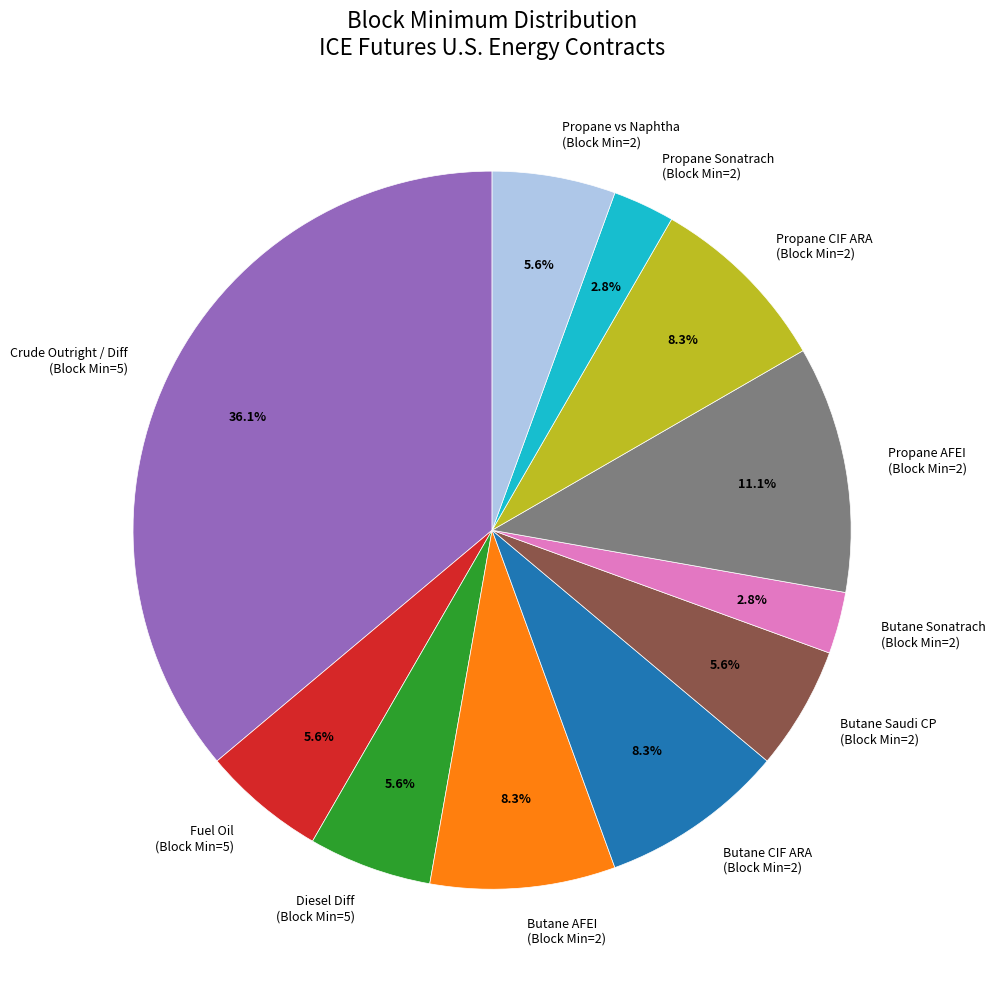

What percentage do Propane vs Naphtha (Block Min=2) and Propane AFEI (Block Min=2) together represent?

16.7%